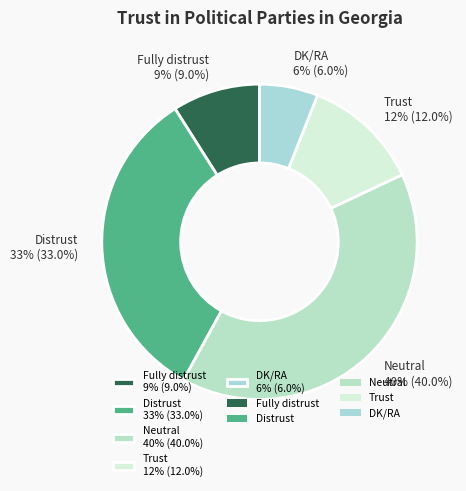

Do Trust 12% (12.0%) and Neutral 40% (40.0%) together represent more than half of the pie?

Yes